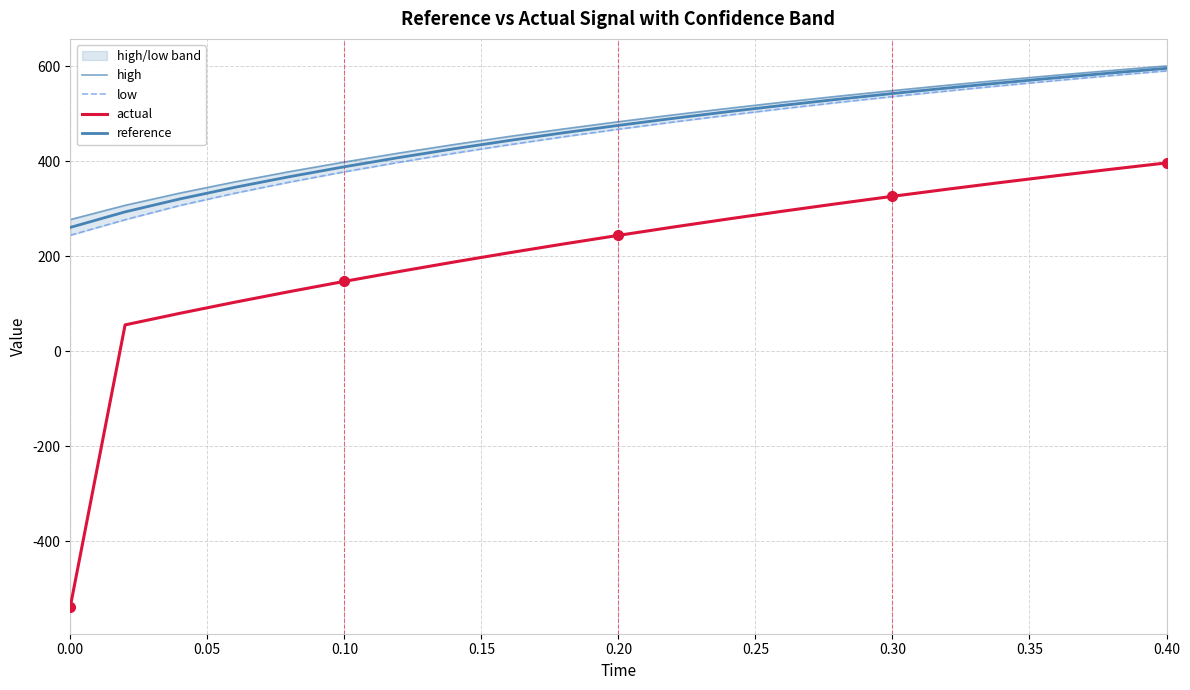

At how many categories does at least one series exceed 476?

11